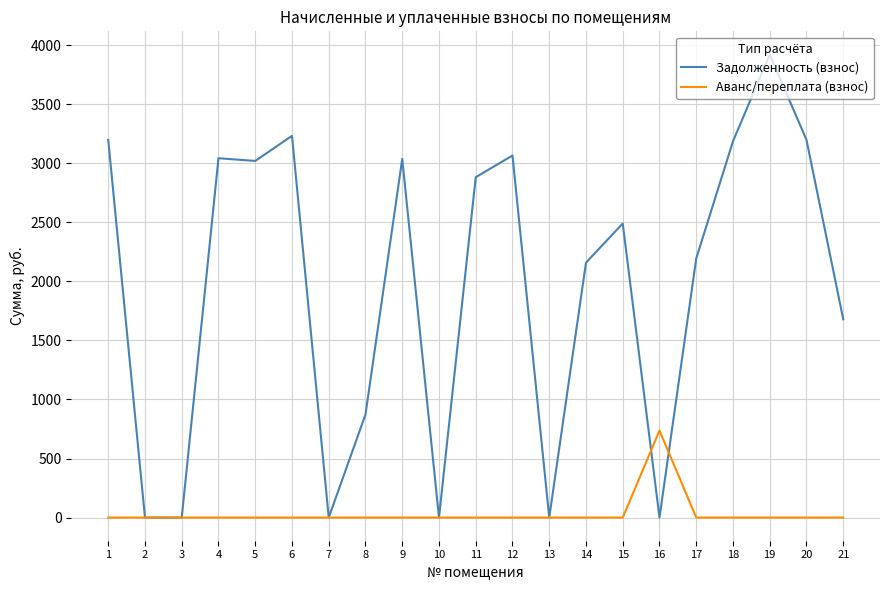

What is the difference between the second highest and minimum values in the Задолженность (взнос) series?

3231.6